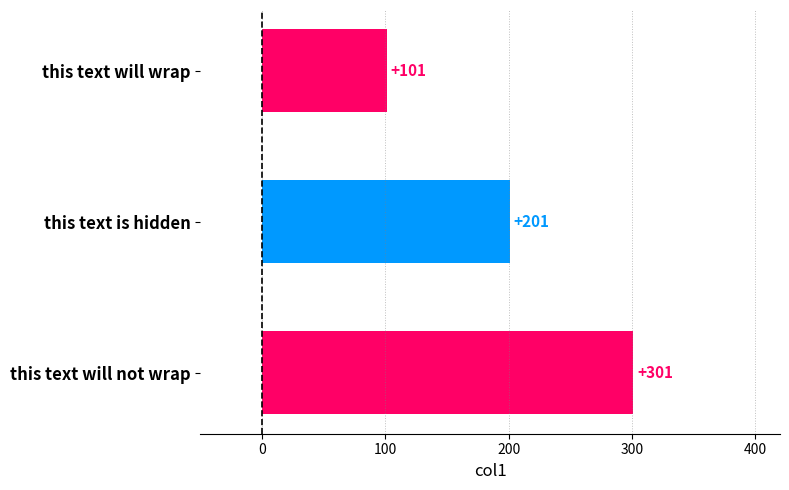

How many values are between 101 and 301?

3